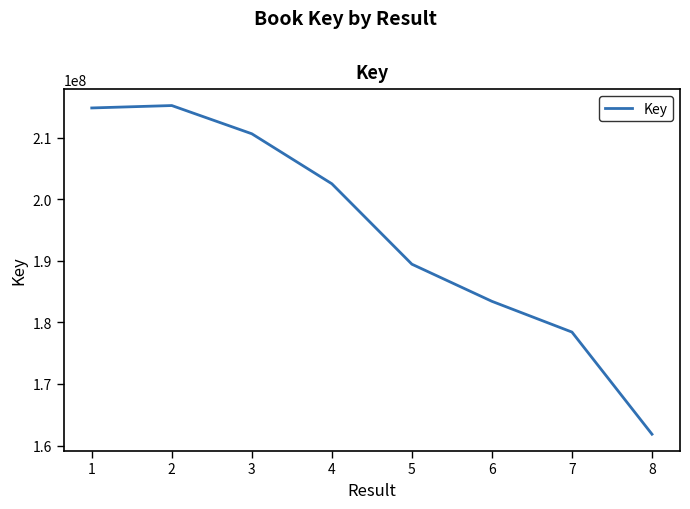

What is the minimum value shown in the chart?

161841974